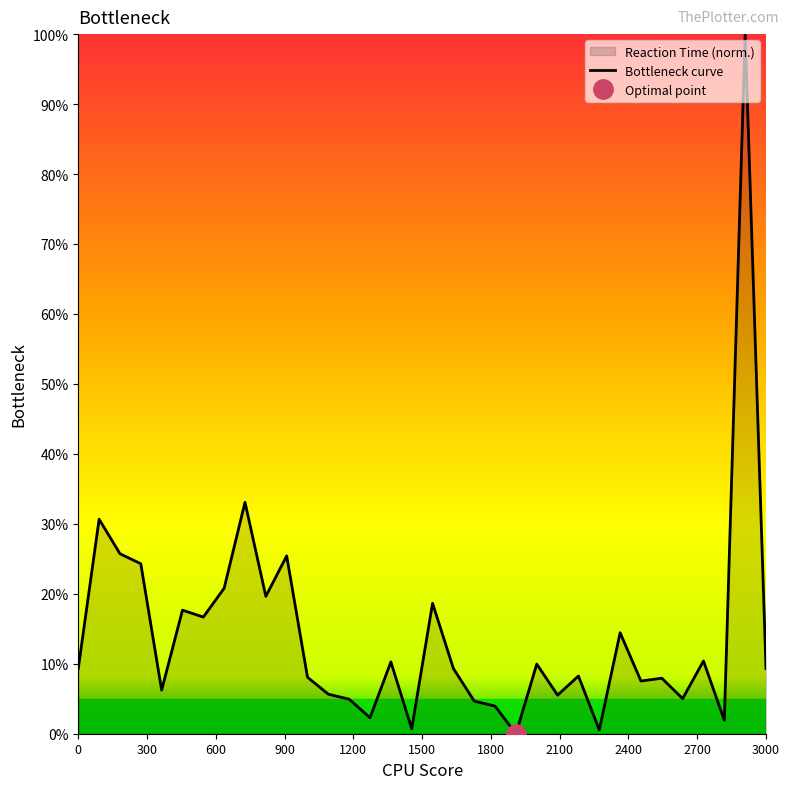

How many series are shown in this chart?

1